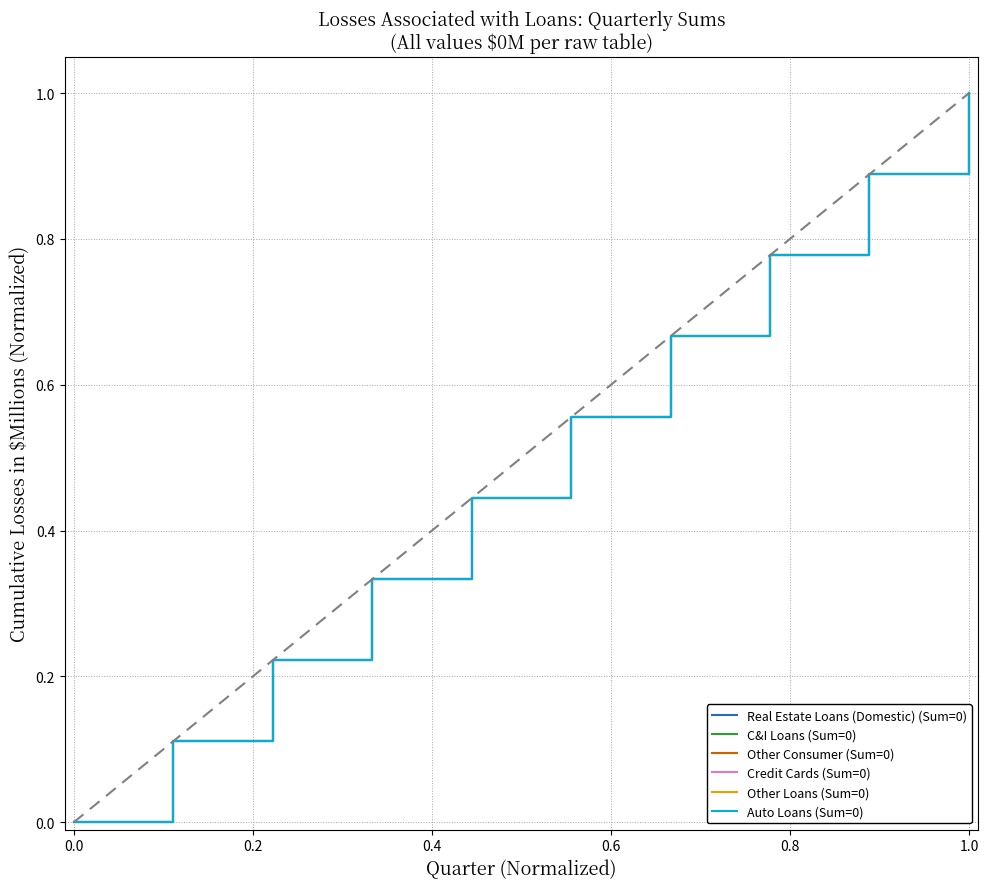

Which series has the largest total across all categories?

Real Estate Loans (Domestic) (Sum=0)